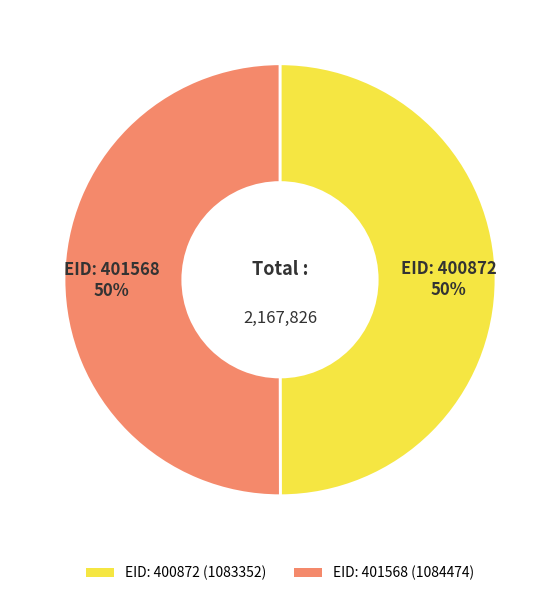

Combined, do EID: 401568 (1084474) and EID: 400872 (1083352) account for over 50%?

Yes